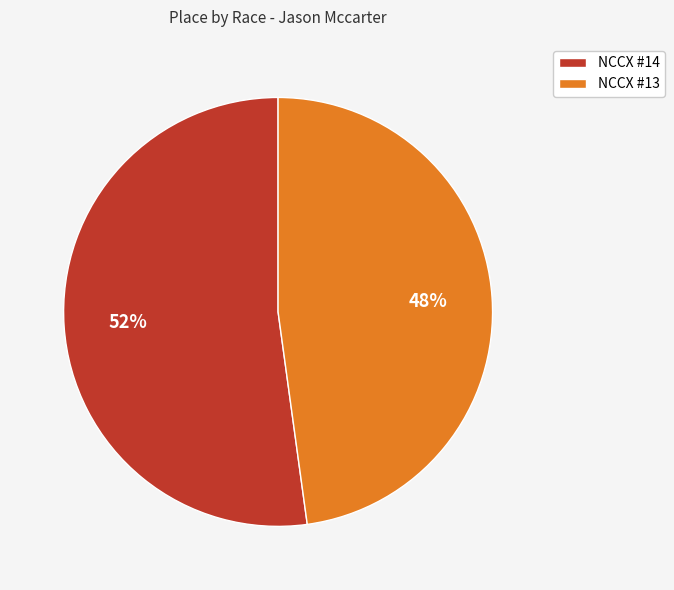

To the nearest percent, what is the average slice percentage?

50%